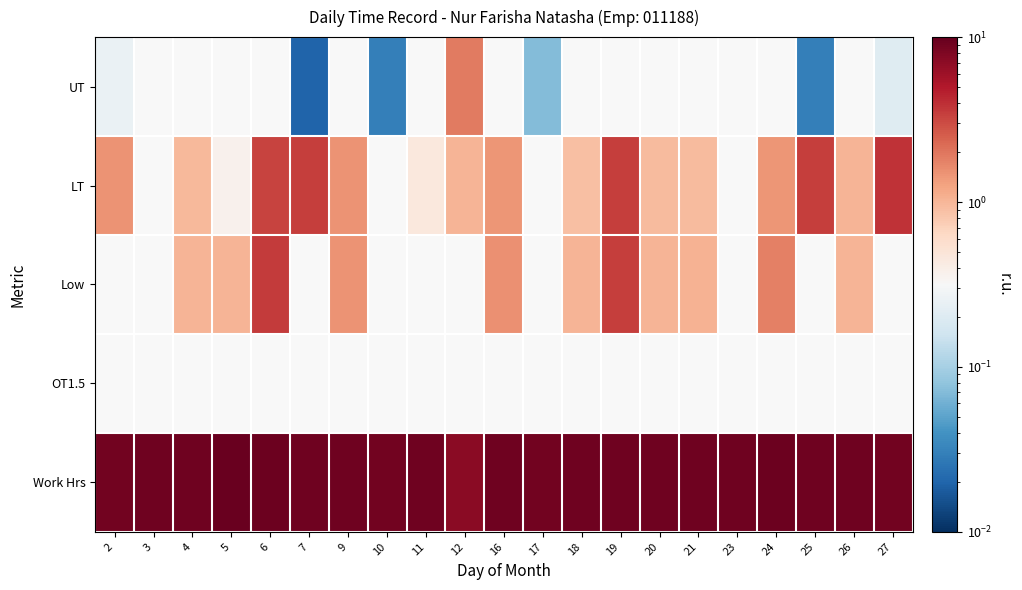

What is the approximate value of LT at 20?

0.9